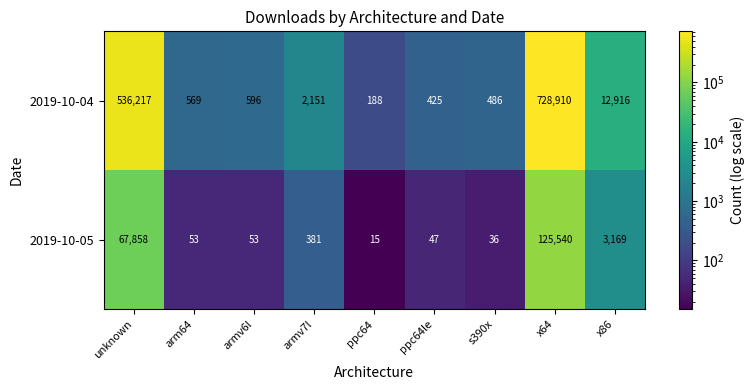

What is the approximate value of 2019-10-04 at x86?

12916